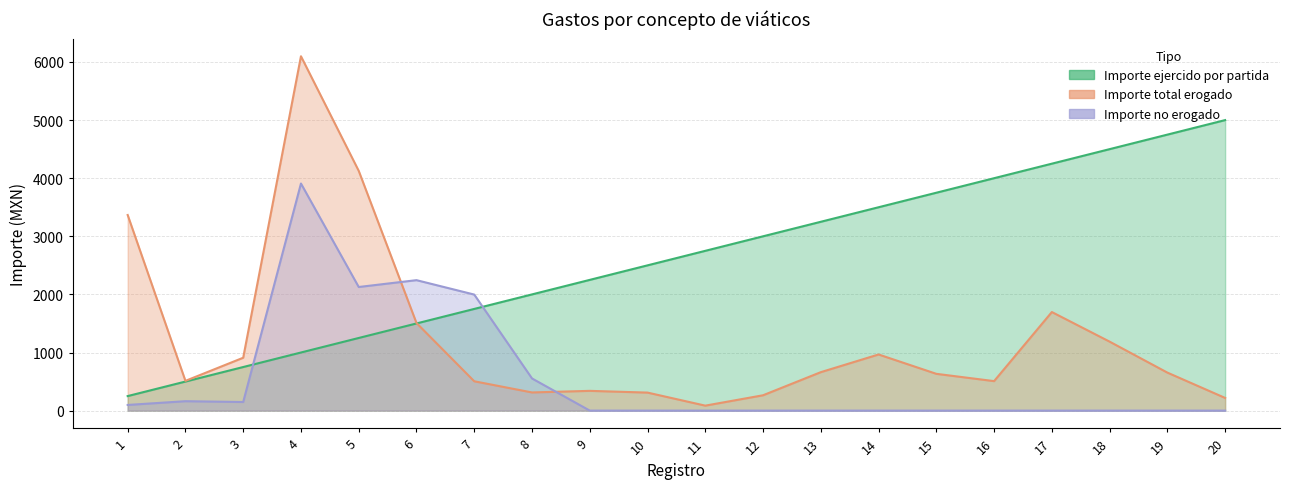

True or false: Importe total erogado has more than 1 interior local peaks.

True